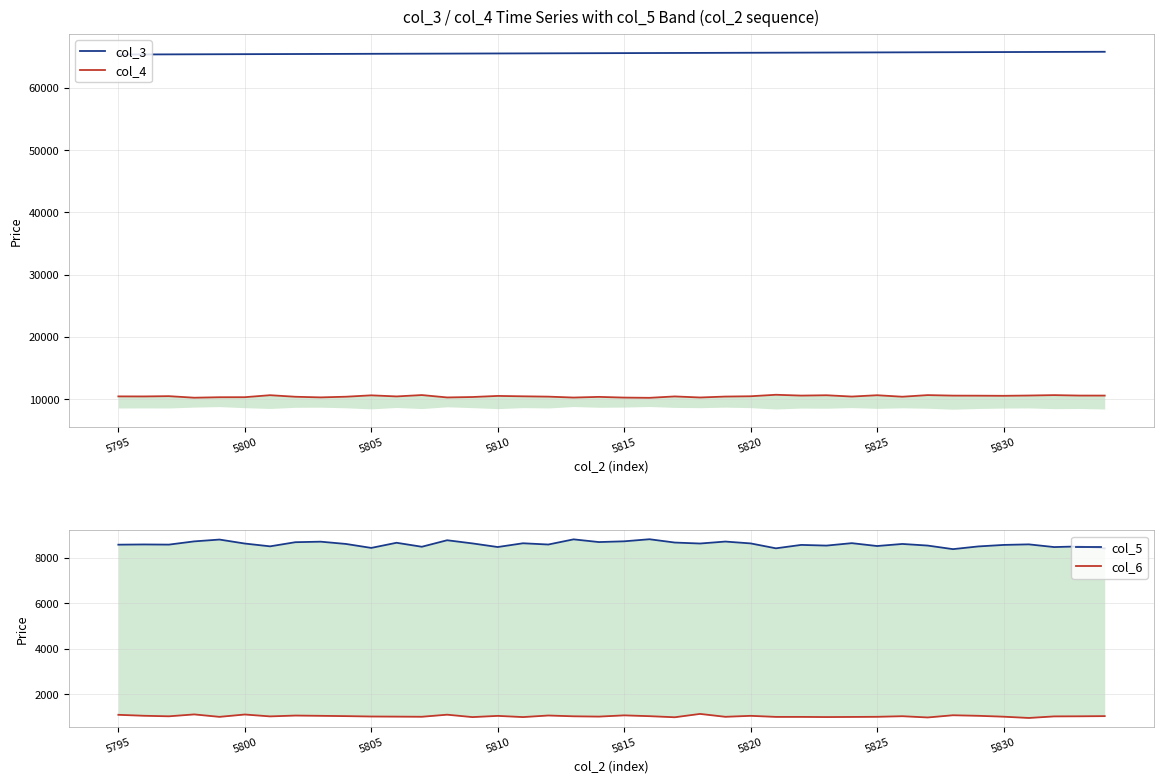

What is the value of the col_6 point at the 14th from the left?

1107